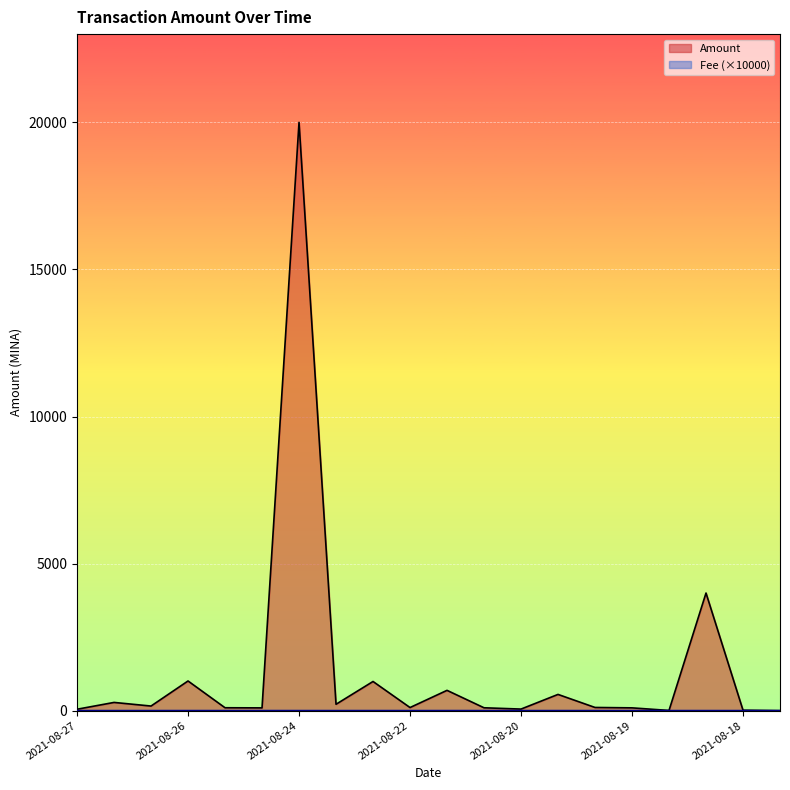

How many lines are shown in the chart?

2